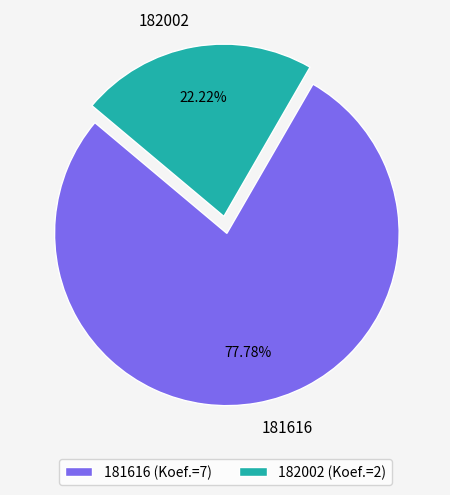

Do 182002 and 181616 together represent more than half of the pie?

Yes